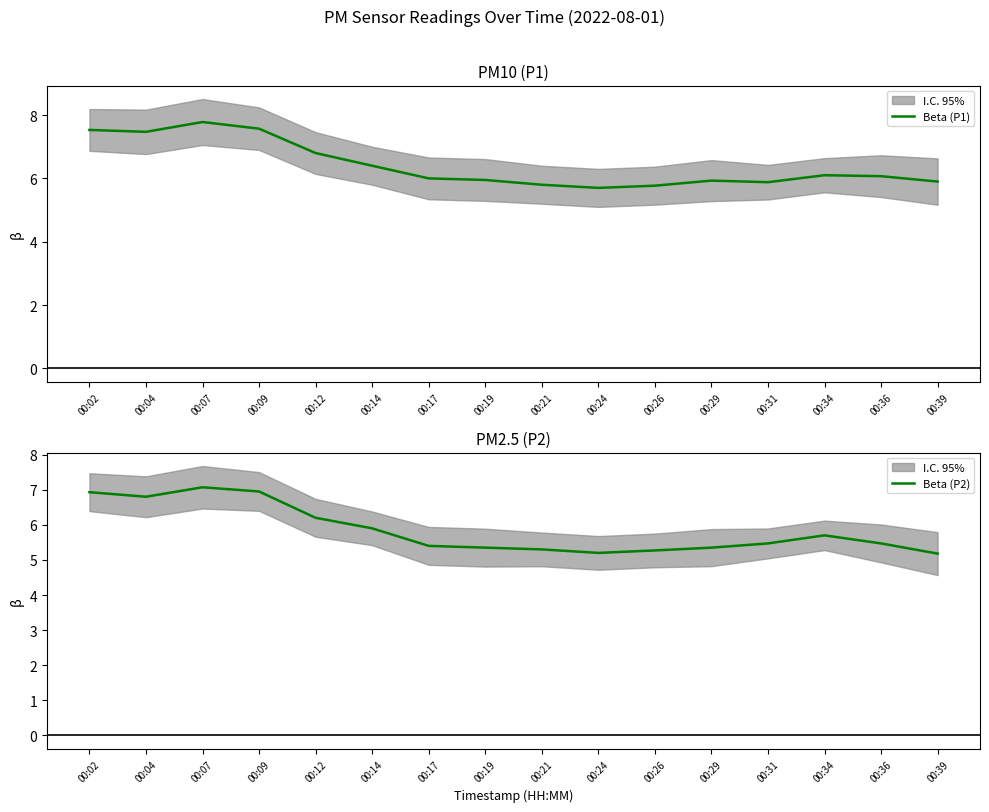

Which category has the highest value in the Beta (P2) series?

00:07